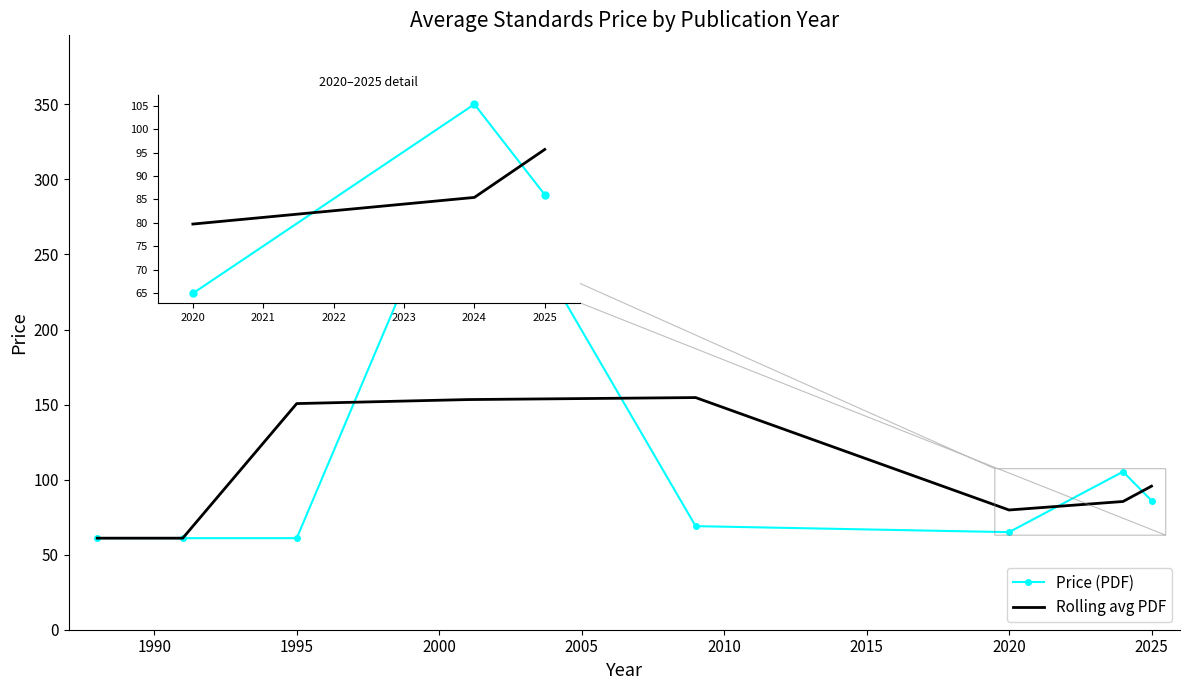

Rank the series by their maximum value, from highest to lowest.

Price (PDF), Rolling avg PDF